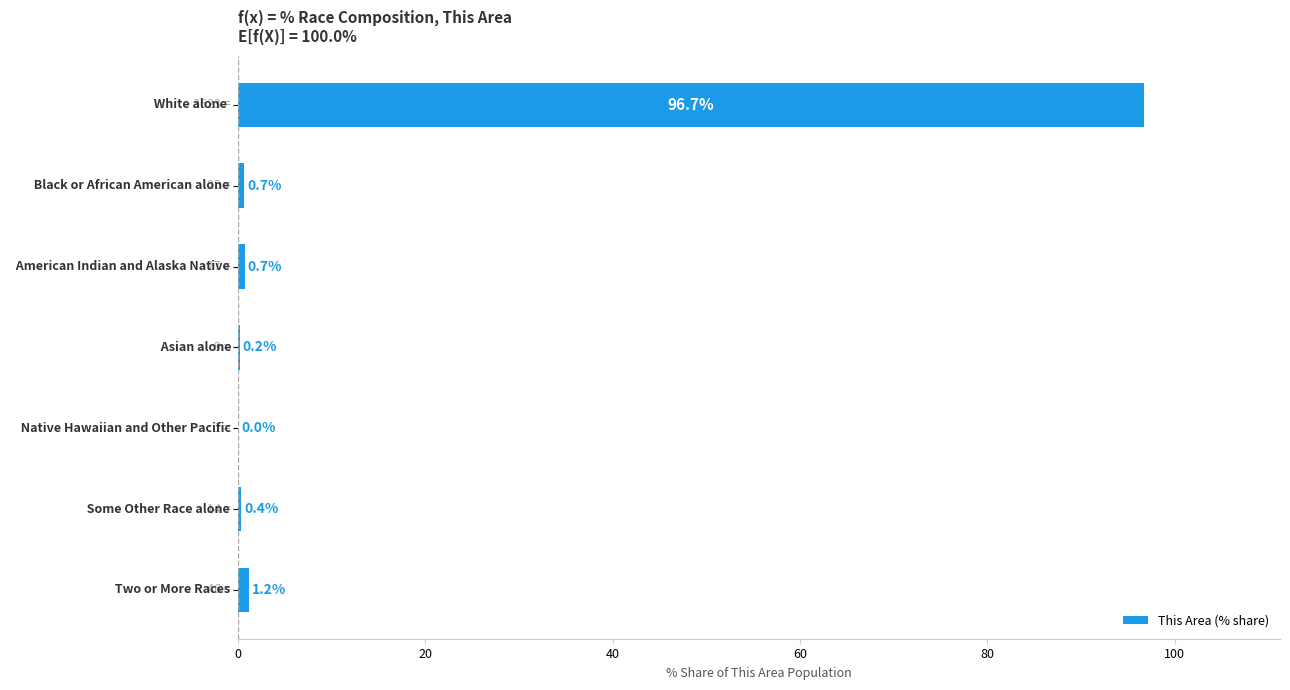

What is the maximum value shown in the chart?

96.7